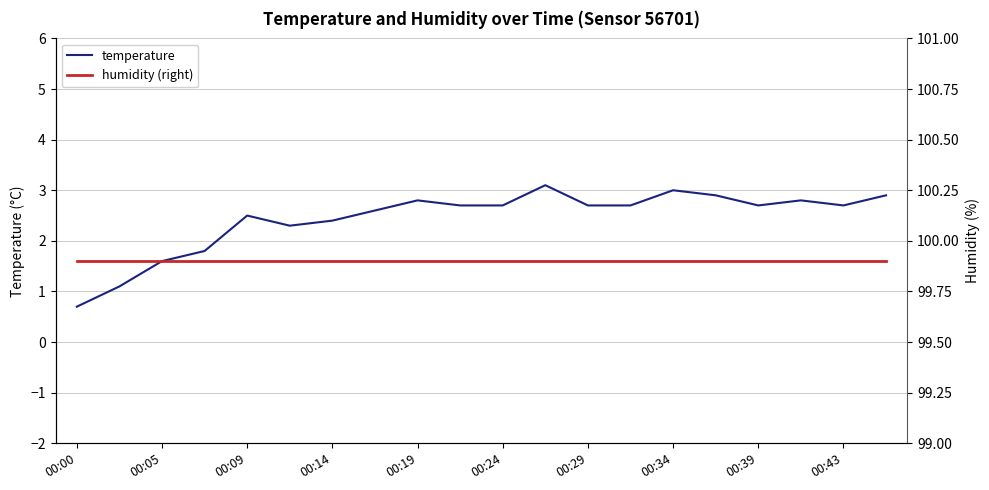

Which category has the lowest value in the temperature series?

00:00